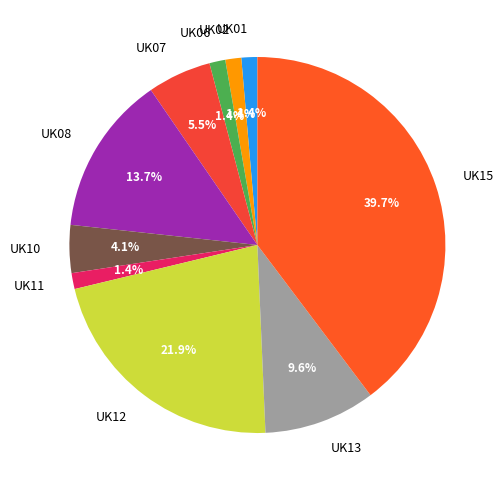

Between UK08 and UK01, which is larger?

UK08